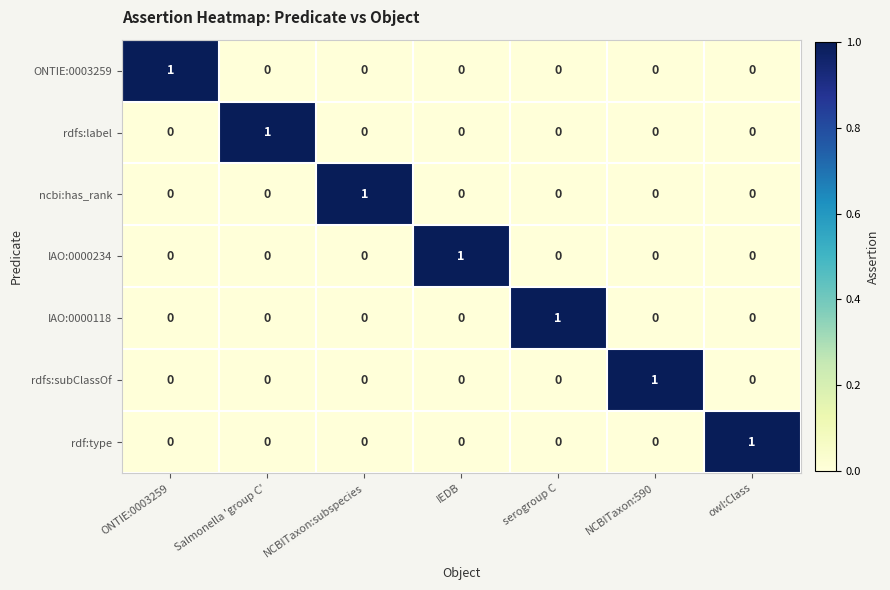

What is the total value across all series at Salmonella 'group C'?

1